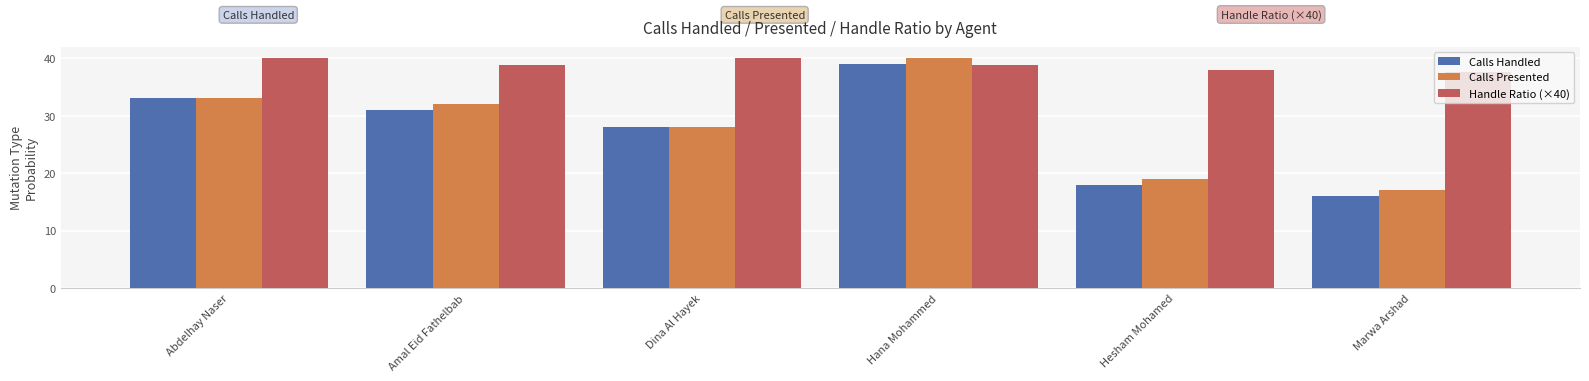

What is the difference between the highest and lowest values at Hesham Mohamed?

20.0